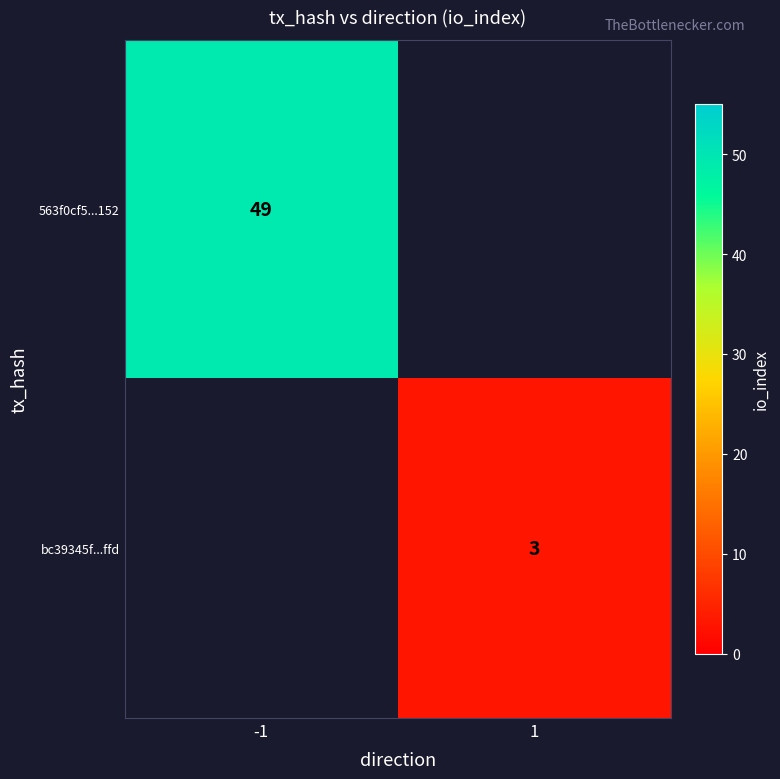

Is the value of 563f0cf5...152 at -1 greater than the value of bc39345f...ffd at 1?

Yes